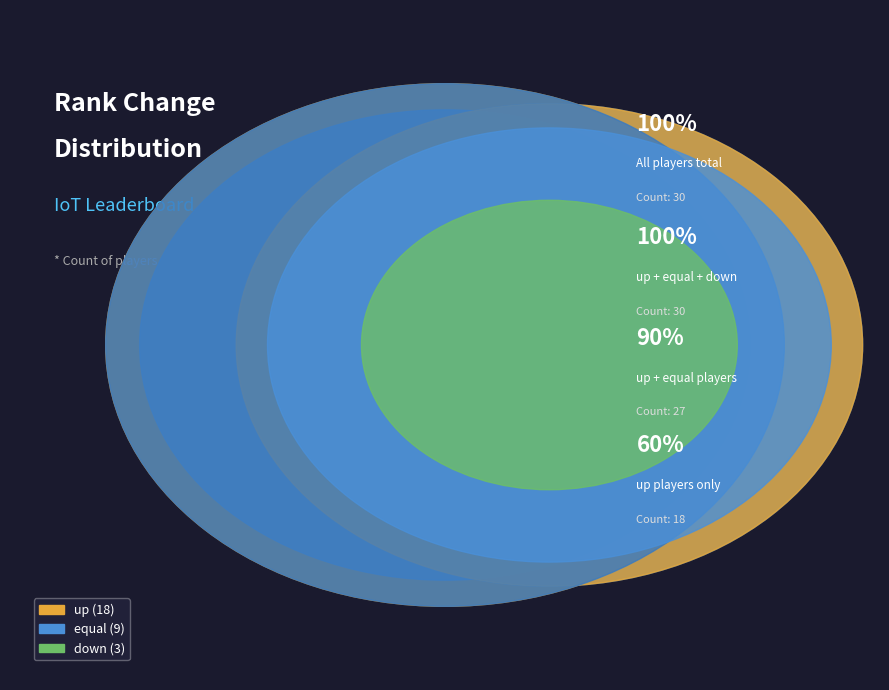

Is up the majority of the pie?

Yes